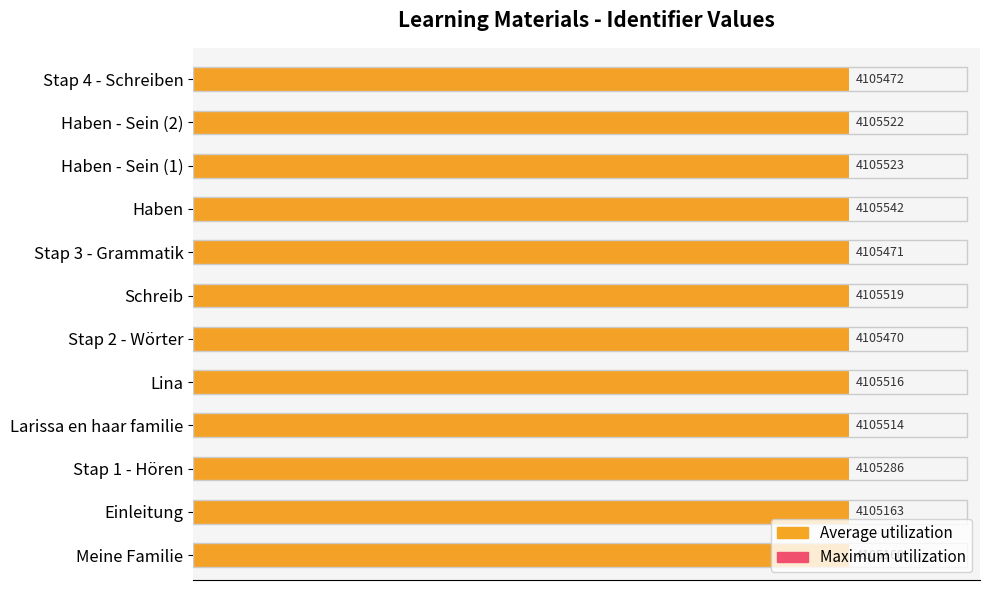

Reading left to right, extract all data points from this chart.

Maximum utilization: 0.6	0.6	0.6	0.6	0.6	0.6	0.6	0.6	0.6	0.6	0.6	0.6
Average utilization: 1.0	1.0	1.0	1.0	1.0	1.0	1.0	1.0	1.0	1.0	1.0	1.0